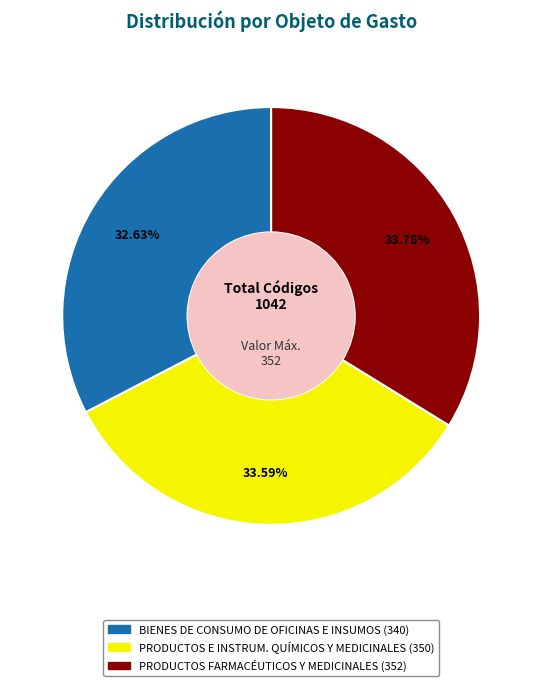

Does BIENES DE CONSUMO DE OFICINAS E INSUMOS represent more than half of the total?

No